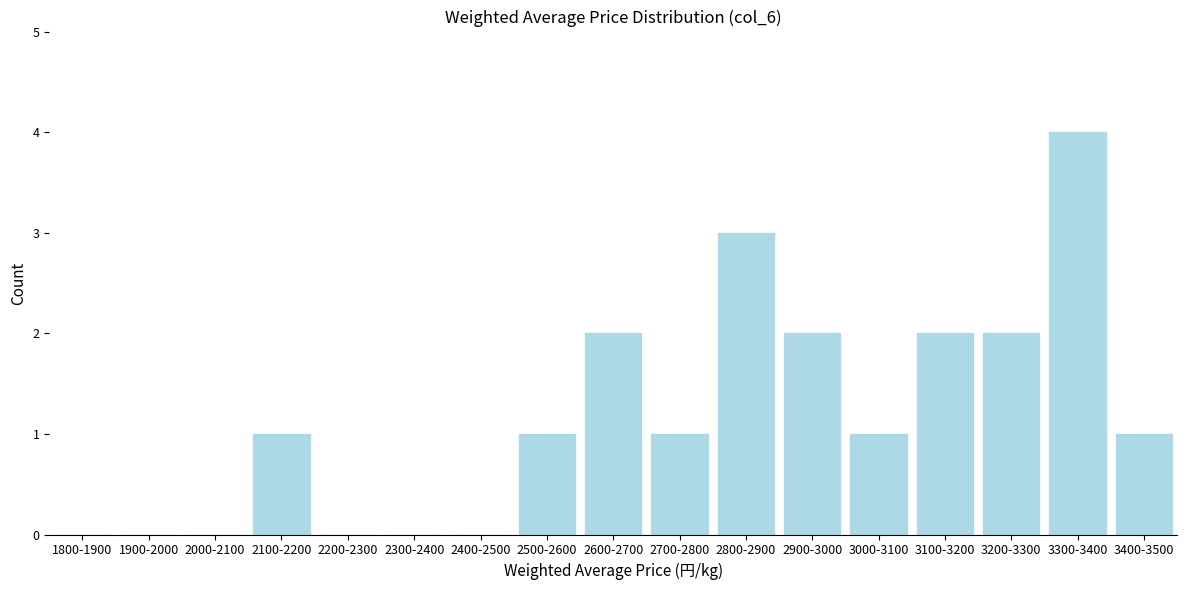

Reading left to right, list all the values displayed in this chart.

1800-1900=0	1900-2000=0	2000-2100=0	2100-2200=1	2200-2300=0	2300-2400=0	2400-2500=0	2500-2600=1	2600-2700=2	2700-2800=1	2800-2900=3	2900-3000=2	3000-3100=1	3100-3200=2	3200-3300=2	3300-3400=4	3400-3500=1